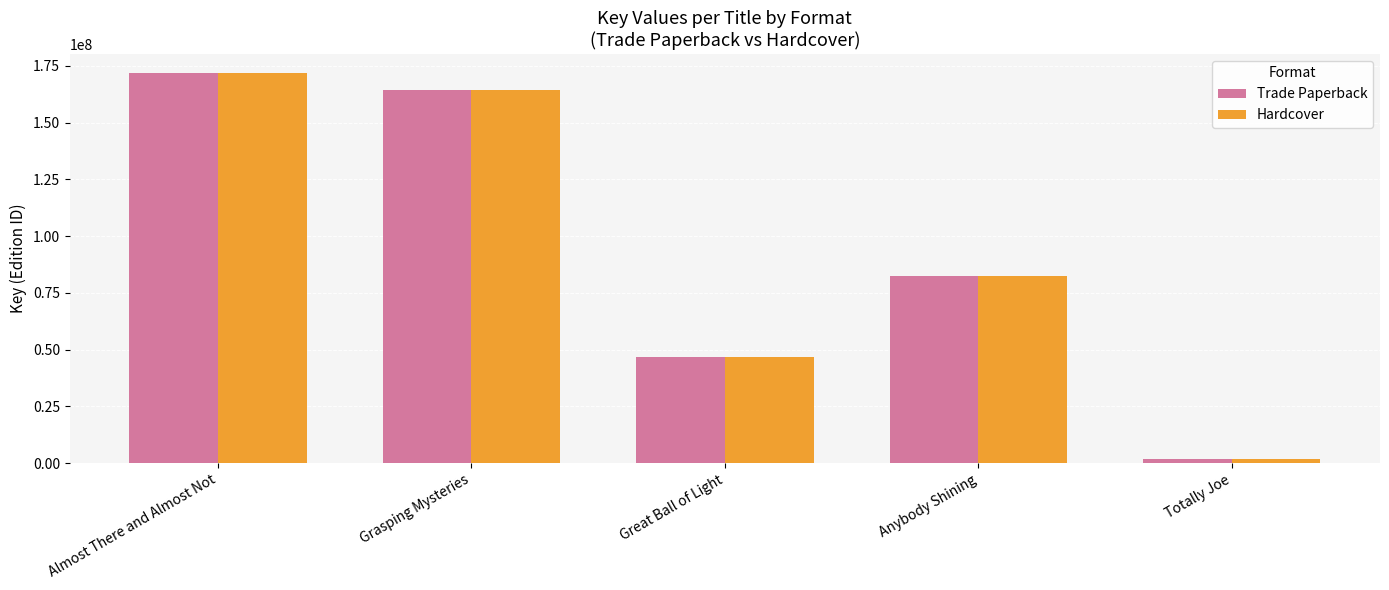

What is the label of the 5th bar from the left?

Totally Joe